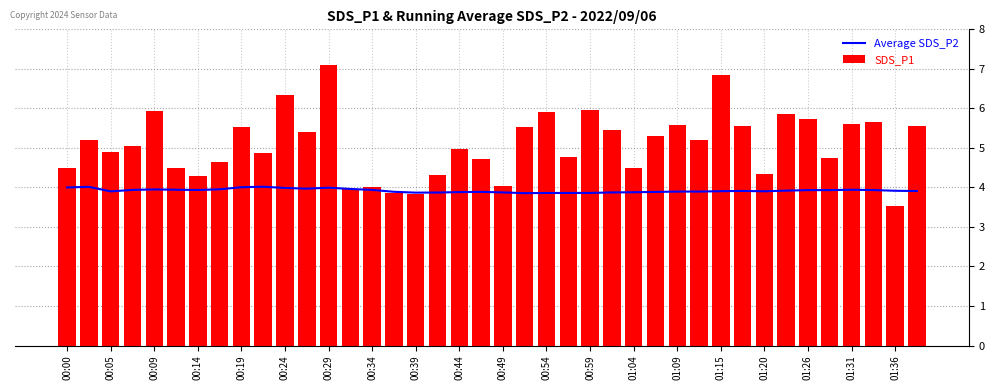

What is the lowest value of the Average SDS_P2 series?

3.9